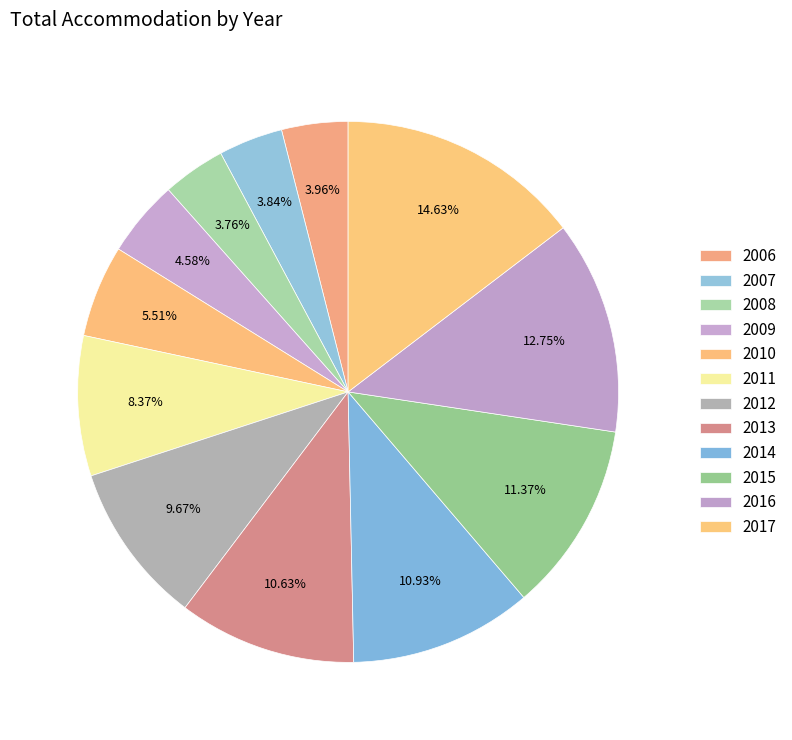

How many slices are in this pie chart?

12